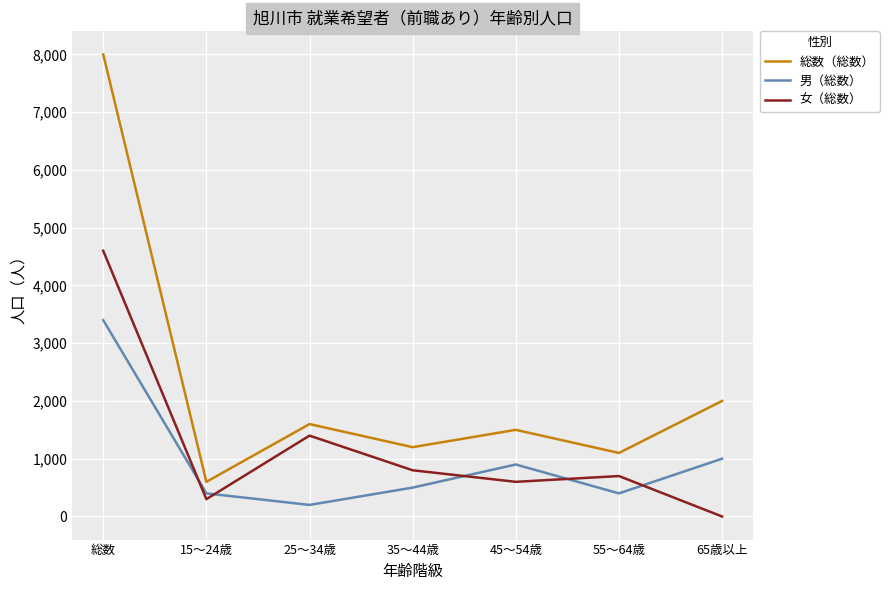

Reading left to right, list all the values displayed in this chart.

総数（総数）: 総数=8000	15～24歳=600	25～34歳=1600	35～44歳=1200	45～54歳=1500	55～64歳=1100	65歳以上=2000
男（総数）: 総数=3400	15～24歳=400	25～34歳=200	35～44歳=500	45～54歳=900	55～64歳=400	65歳以上=1000
女（総数）: 総数=4600	15～24歳=300	25～34歳=1400	35～44歳=800	45～54歳=600	55～64歳=700	65歳以上=0